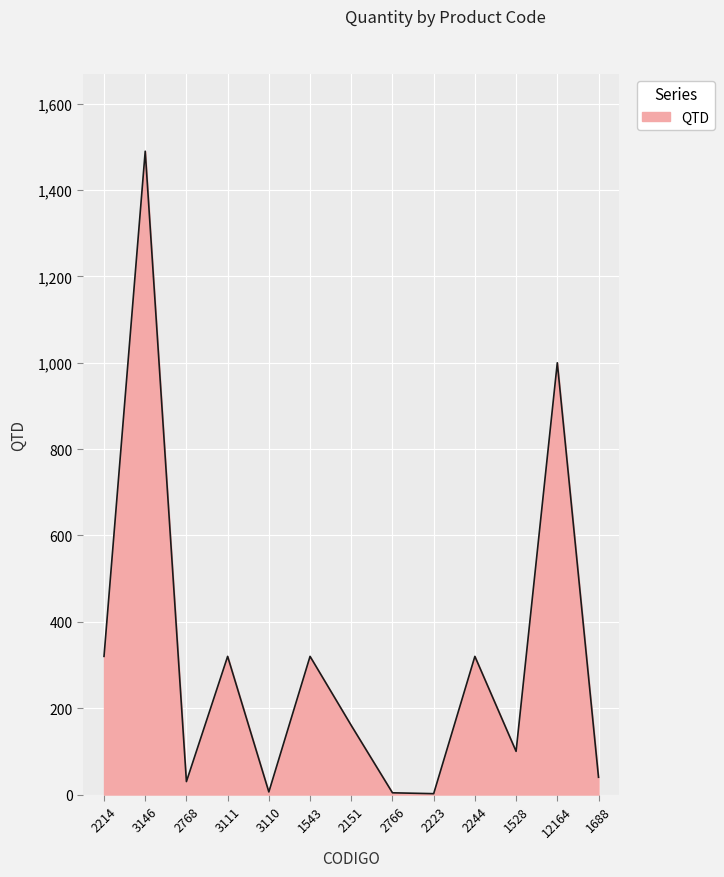

Where is the data nearest to the value 746?

12164